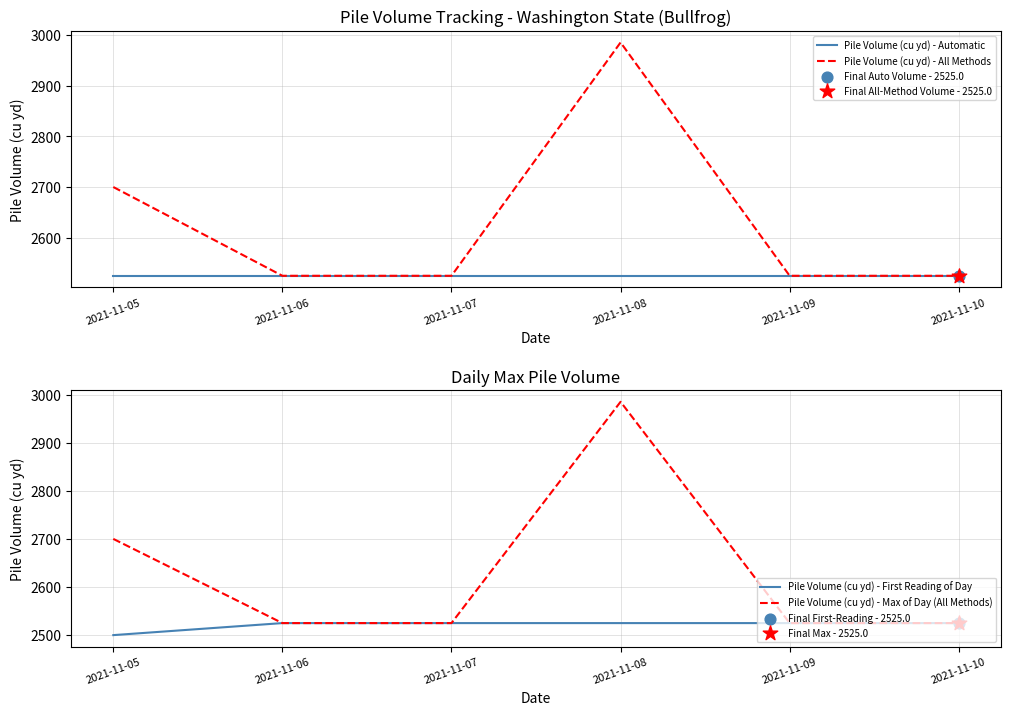

Which series has the largest Y range (max minus min)?

Pile Volume (cu yd) - All Methods